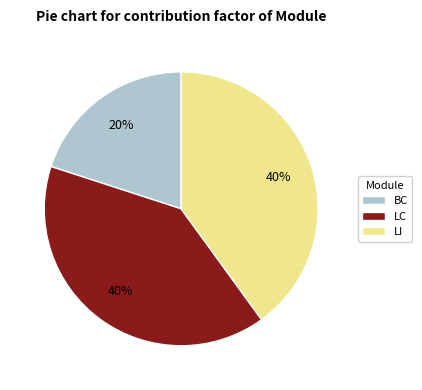

Does BC represent more than half of the total?

No